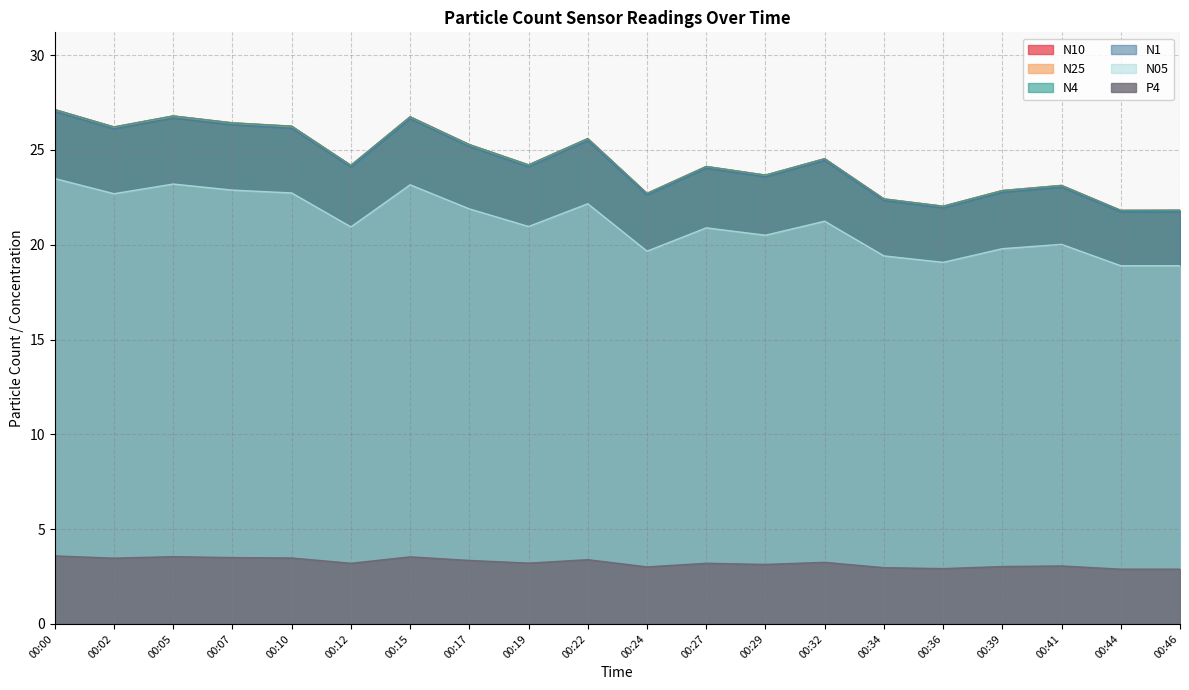

What is the value of the N05 point at the 19th from the left?

18.9